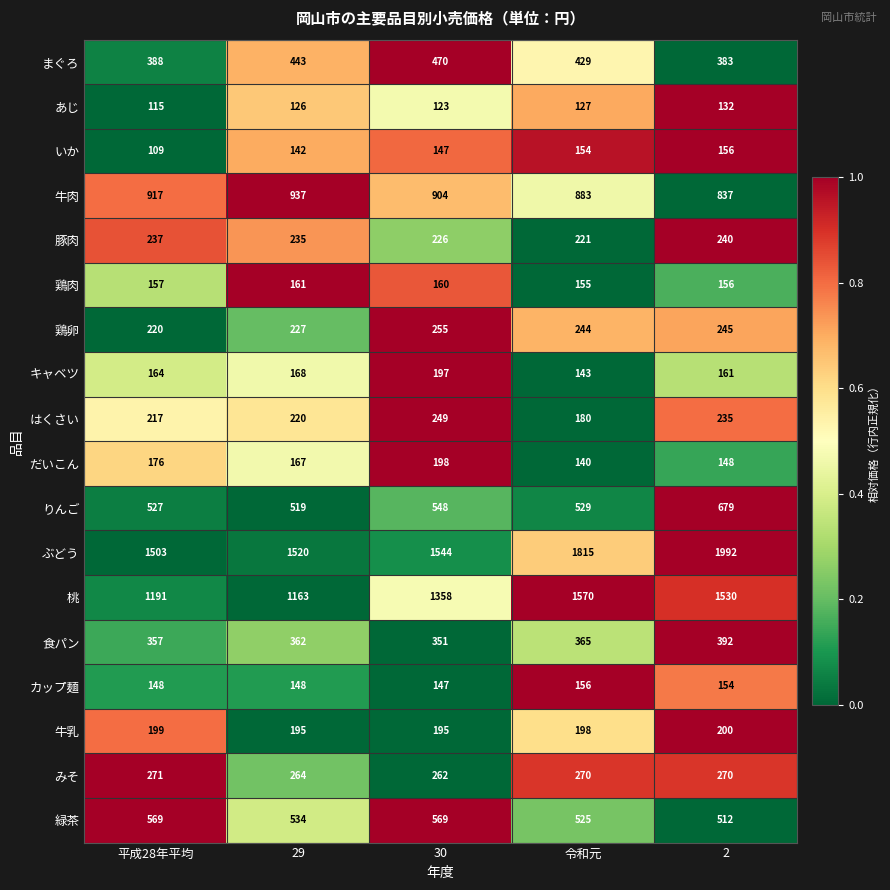

What is the spread (max minus min) of values at 令和元?

1688